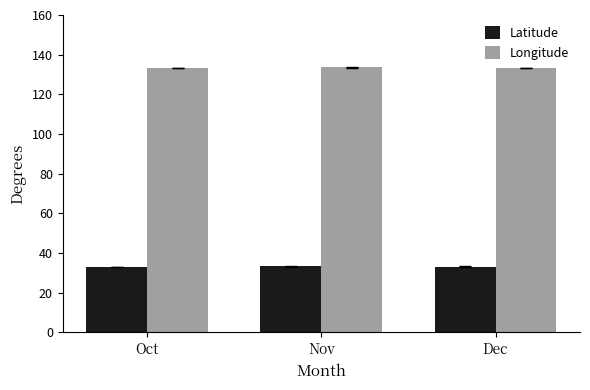

True or false: Longitude has a value of 133.2 at Oct.

True